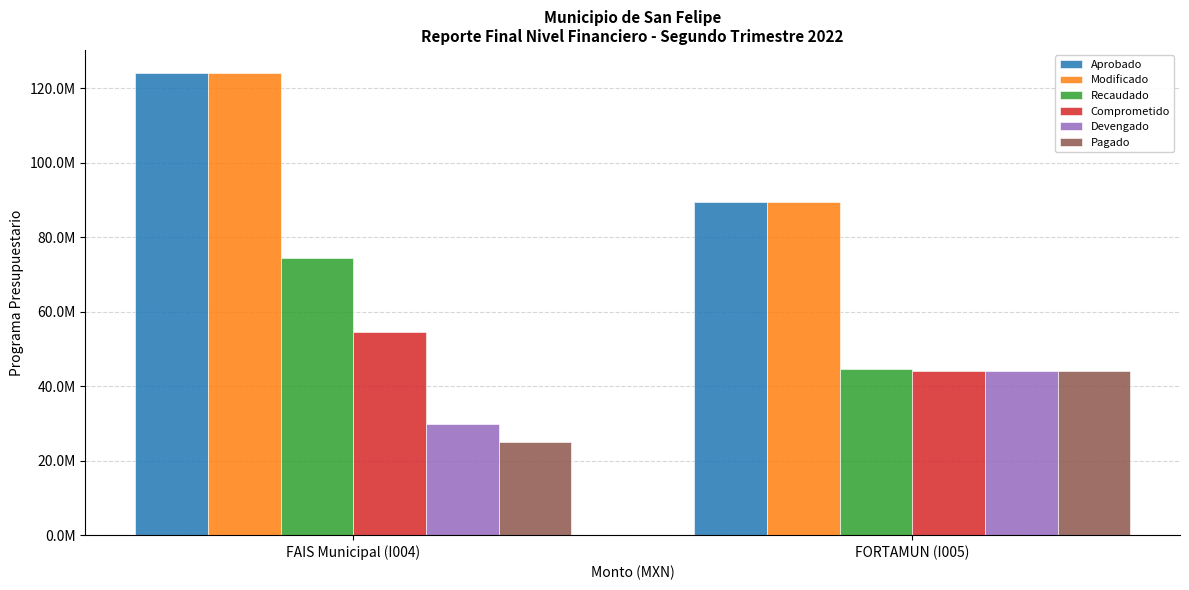

Reading left to right, extract all data points from this chart.

Aprobado: FAIS Municipal (I004)=123968754.0	FORTAMUN (I005)=89399508.0
Modificado: FAIS Municipal (I004)=124070027.9	FORTAMUN (I005)=89399508.0
Recaudado: FAIS Municipal (I004)=74482523.9	FORTAMUN (I005)=44699754.0
Comprometido: FAIS Municipal (I004)=54644267.6	FORTAMUN (I005)=44111763.2
Devengado: FAIS Municipal (I004)=29997834.1	FORTAMUN (I005)=44111763.2
Pagado: FAIS Municipal (I004)=25066544.5	FORTAMUN (I005)=43990472.9